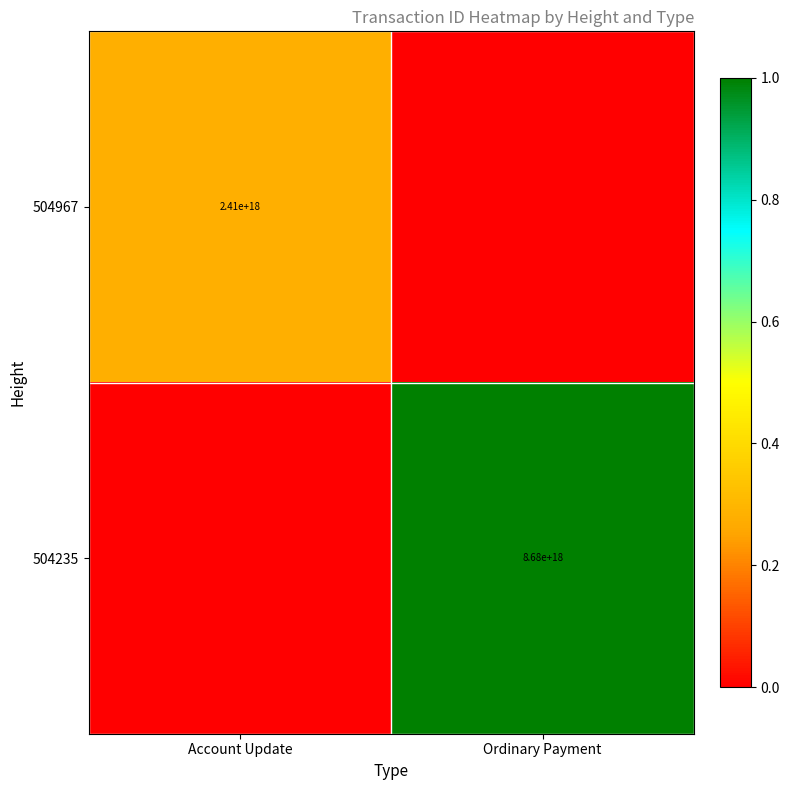

Is it true that 504235 equals 13464176281543684096 at Ordinary Payment?

False